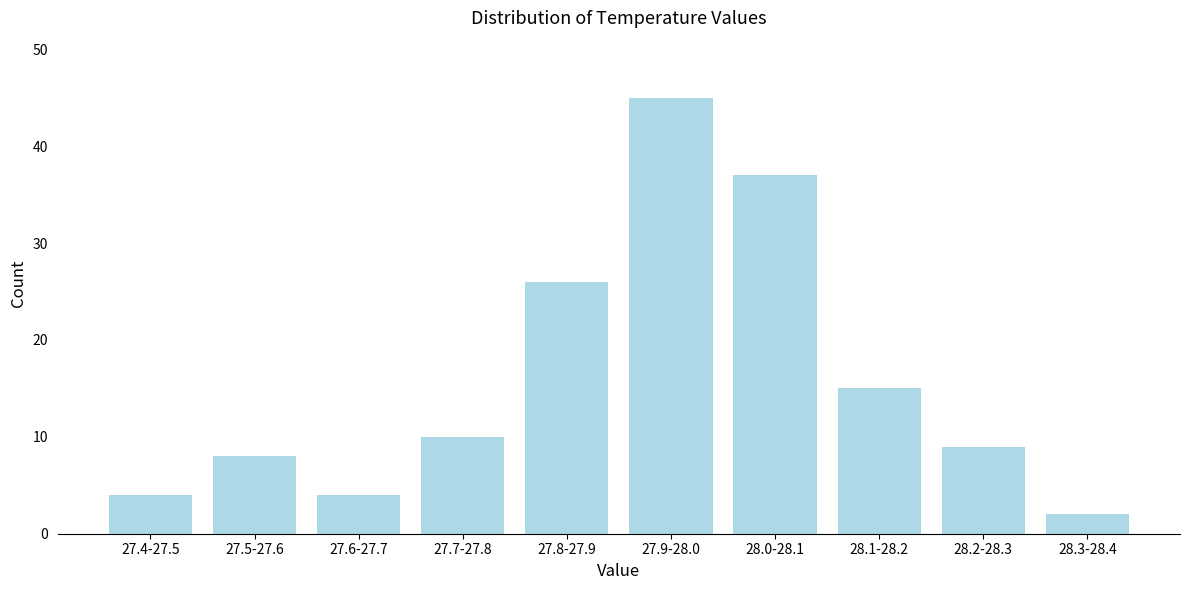

Reading right to left, transcribe all the data shown in this chart.

28.3-28.4=2	28.2-28.3=9	28.1-28.2=15	28.0-28.1=37	27.9-28.0=45	27.8-27.9=26	27.7-27.8=10	27.6-27.7=4	27.5-27.6=8	27.4-27.5=4